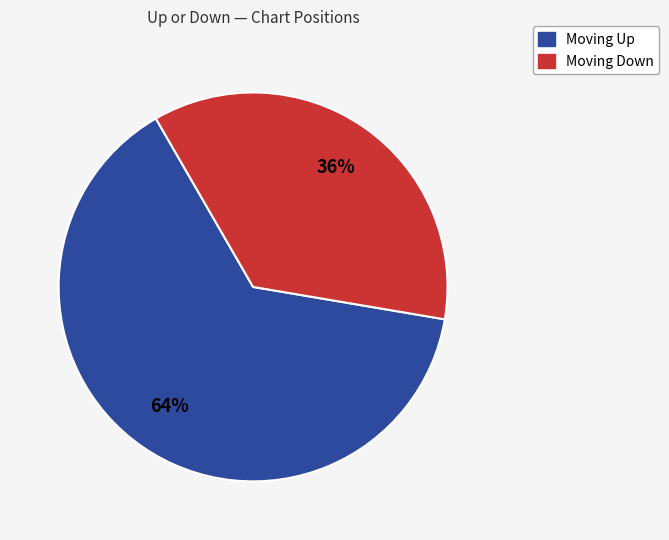

Does any single category account for the majority?

Yes